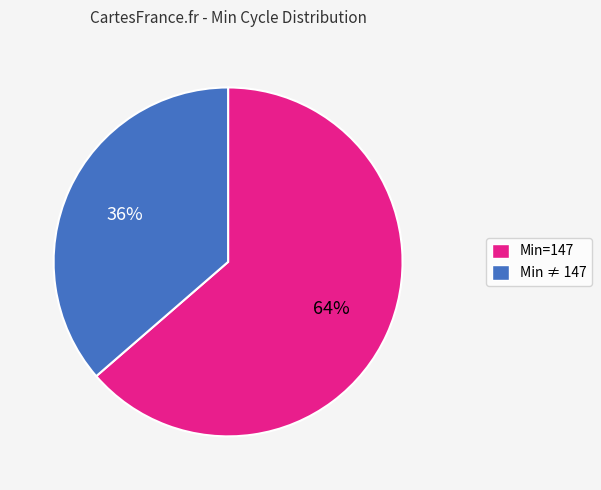

To the nearest percent, what is the average slice percentage?

50%